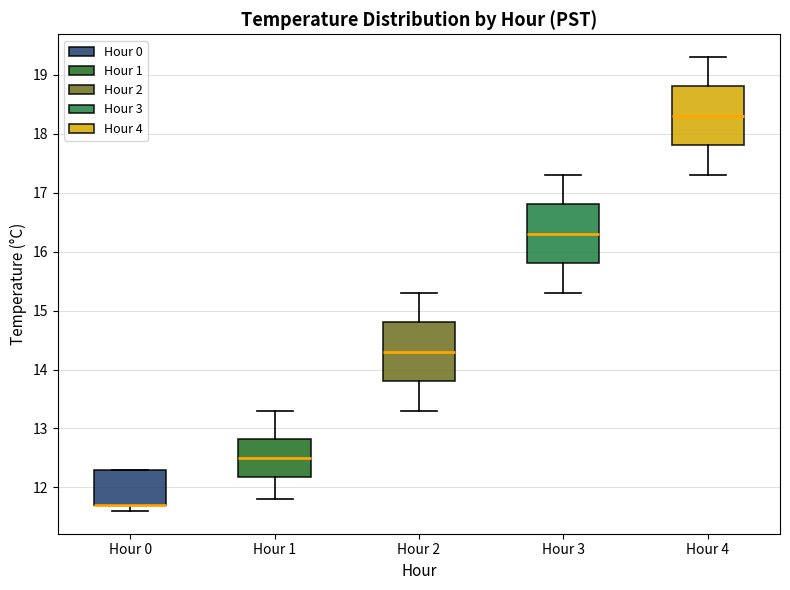

Where is the upper edge of the box for Hour 3 on the y-axis? The values are not printed on the chart, so give them approximately, as read against the axis.

16.8